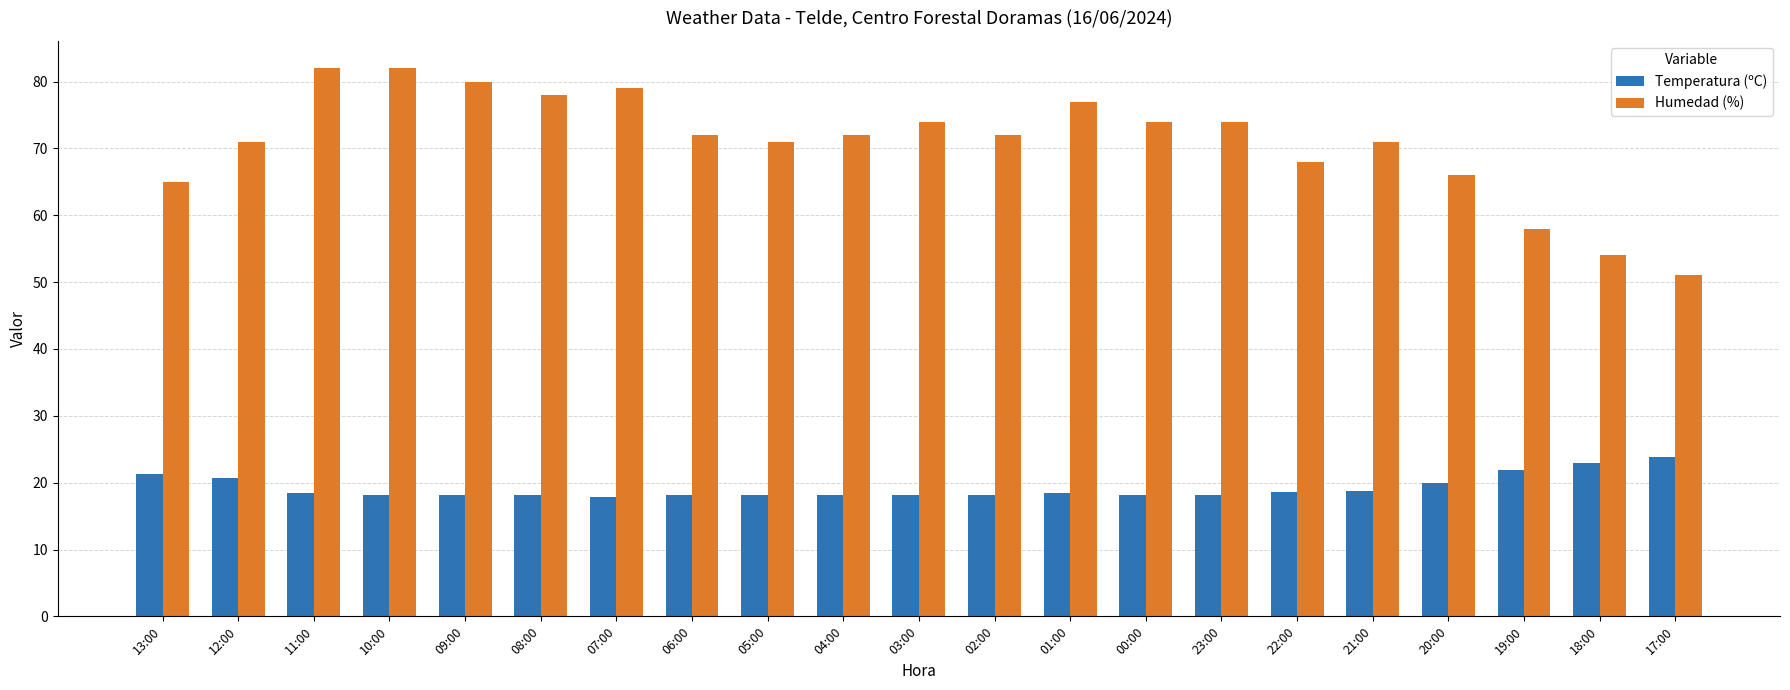

Where does the Humedad (%) series first go above 72?

11:00